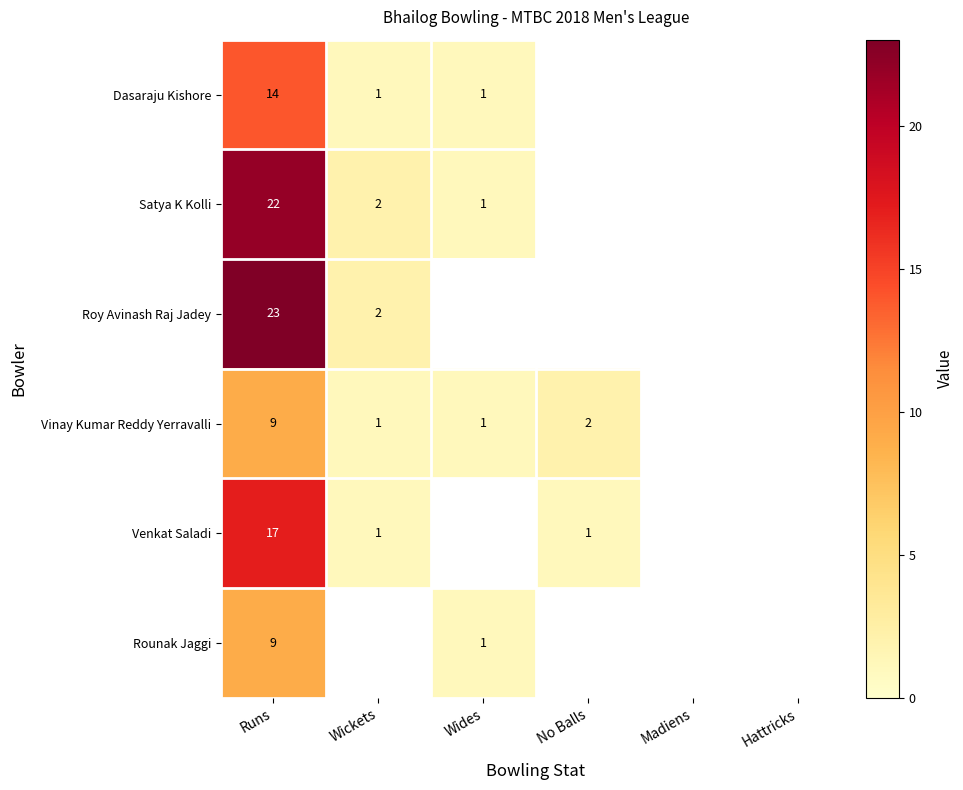

Between Madiens and Wides, which is larger?

Wides